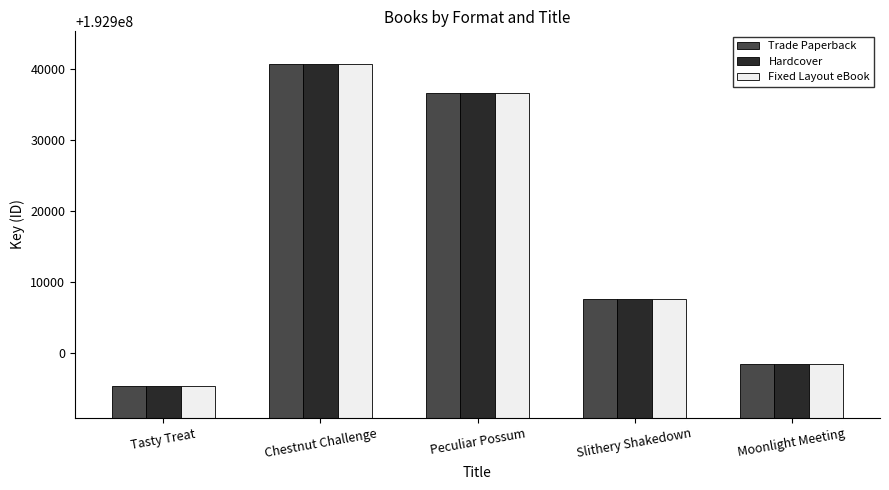

What is the sum of the Fixed Layout eBook values at Chestnut Challenge and Peculiar Possum?

385877426